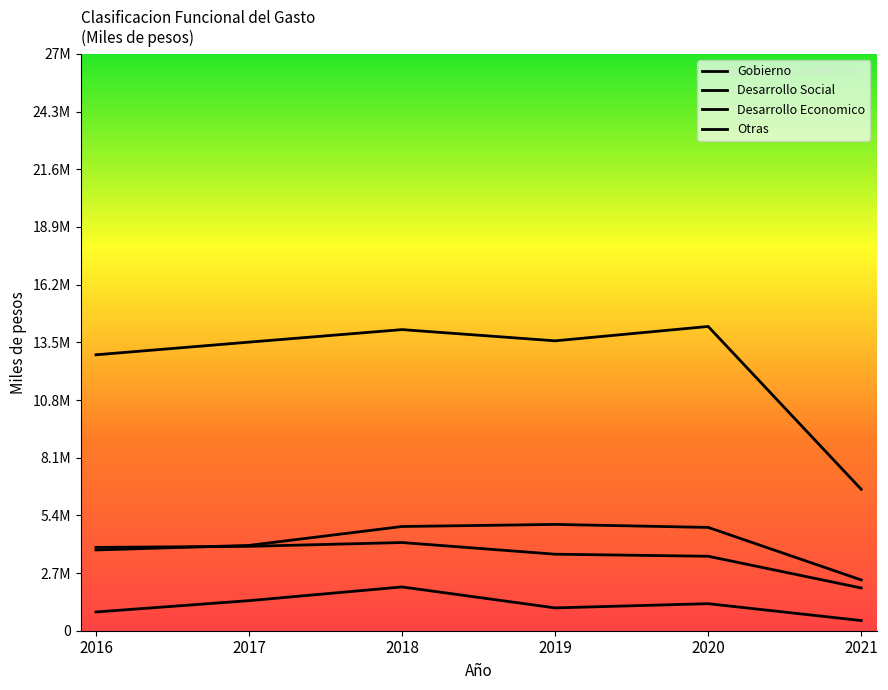

What is the spread (max minus min) of values at 2016?

12039301